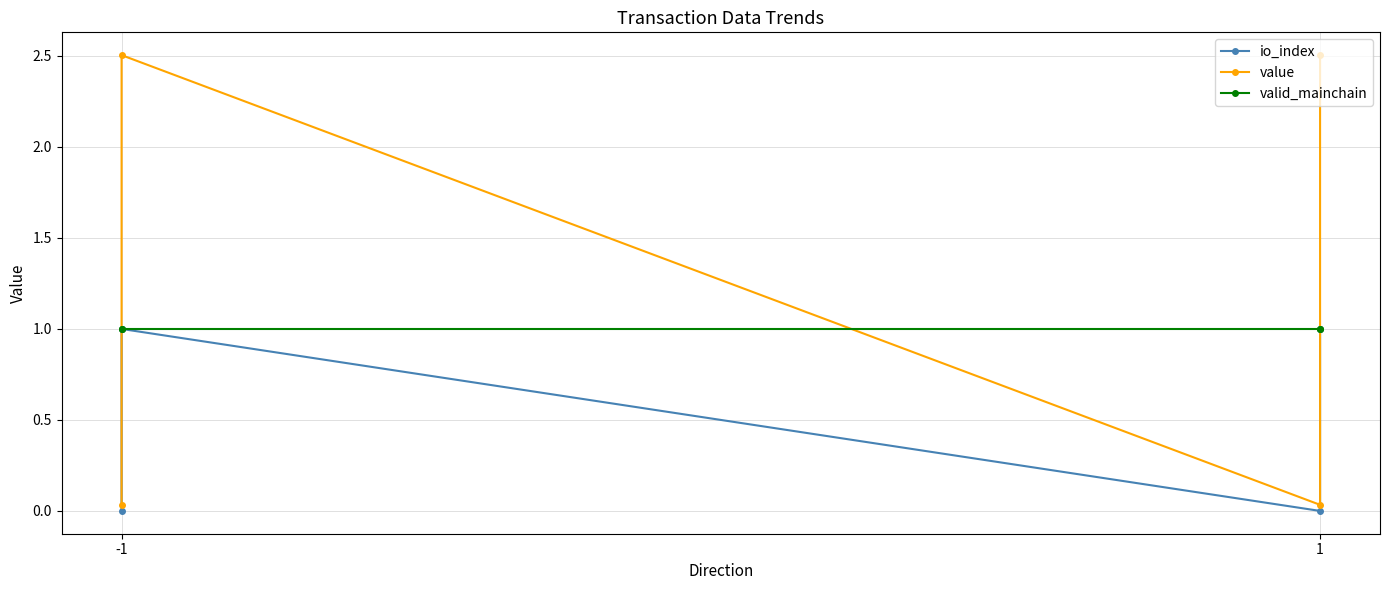

What is the total value across all series at -1?

1.0